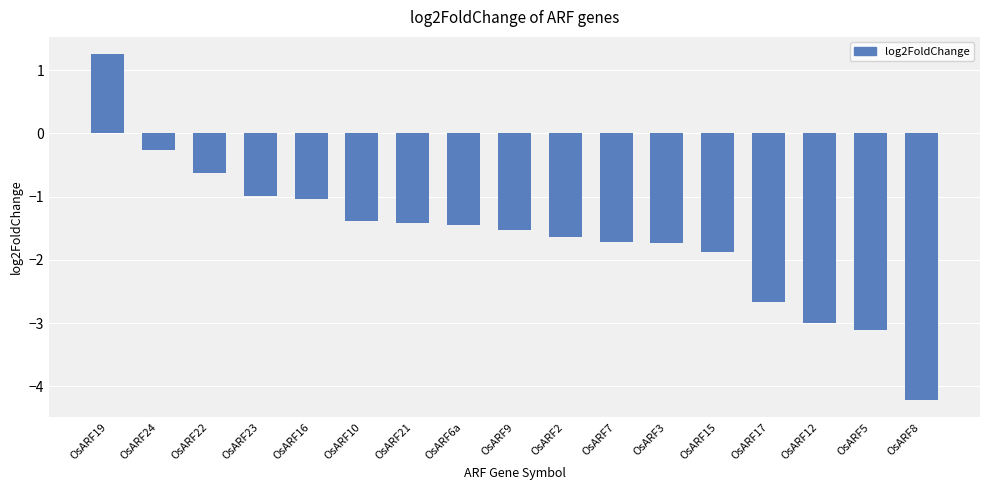

Read the value at OsARF10.

-1.4